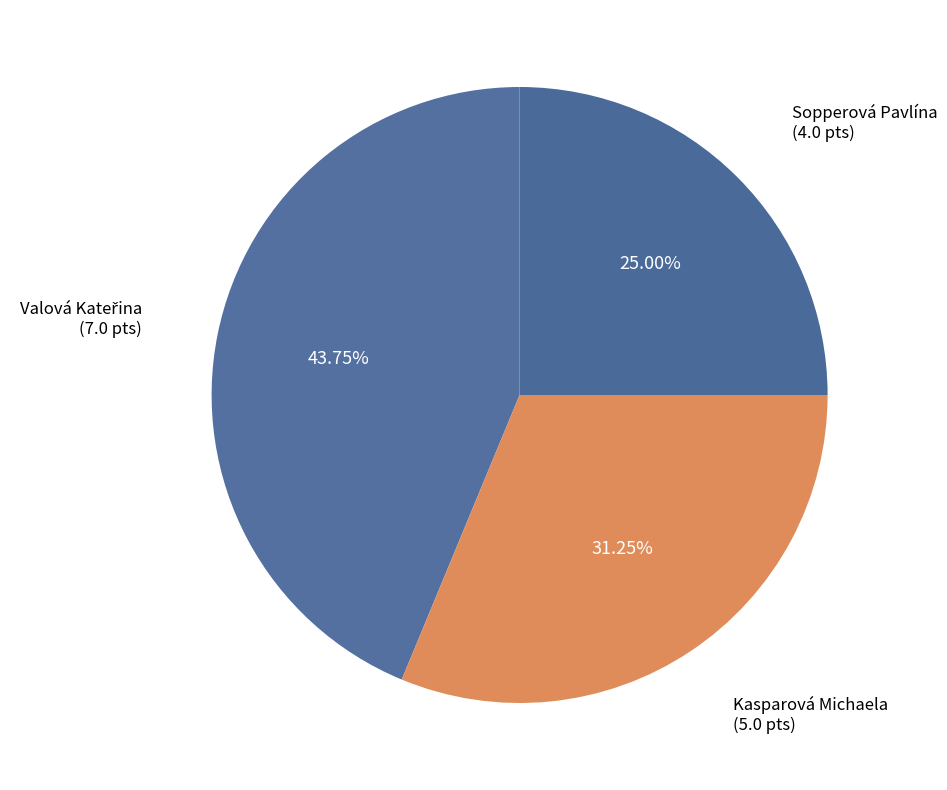

Which slice is the smallest?

Sopperová Pavlína